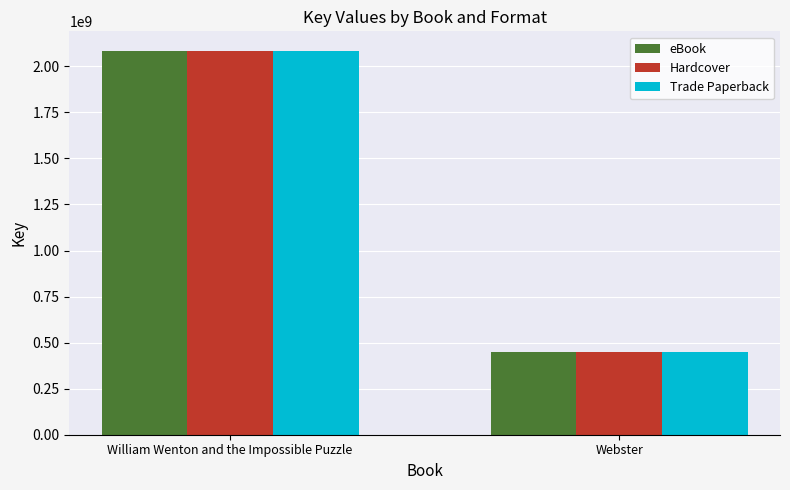

What is the average value of the Hardcover series?

1268635460